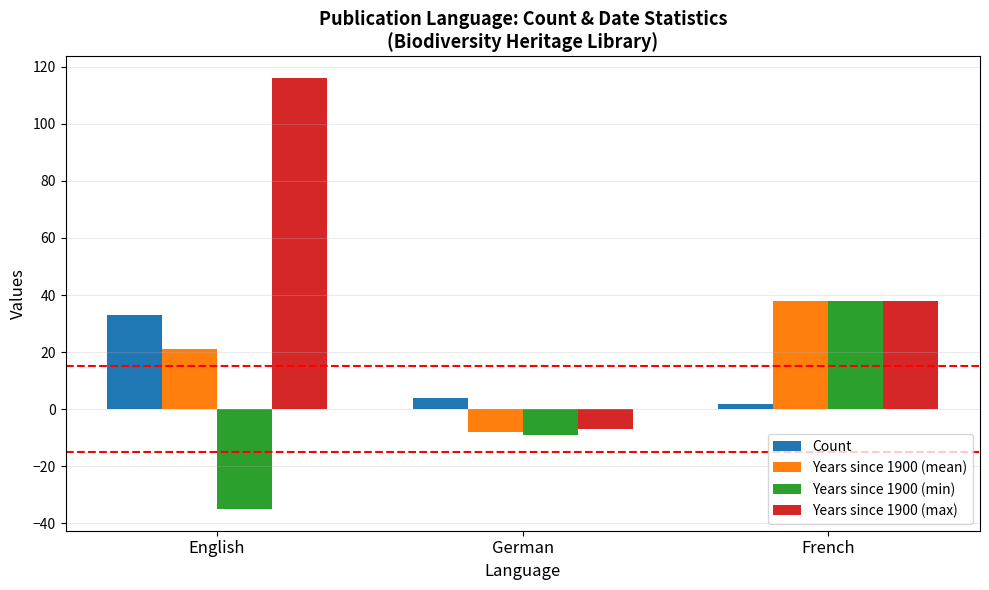

Rank the categories by Years since 1900 (max) value from lowest to highest.

German, French, English